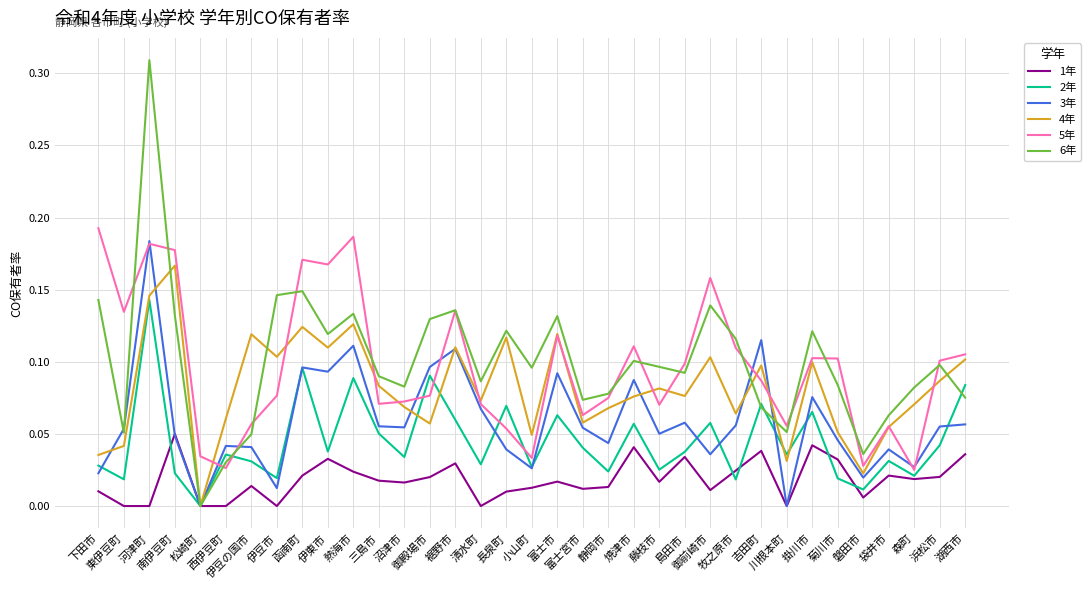

True or false: 2年 and 5年 cross at least once.

True